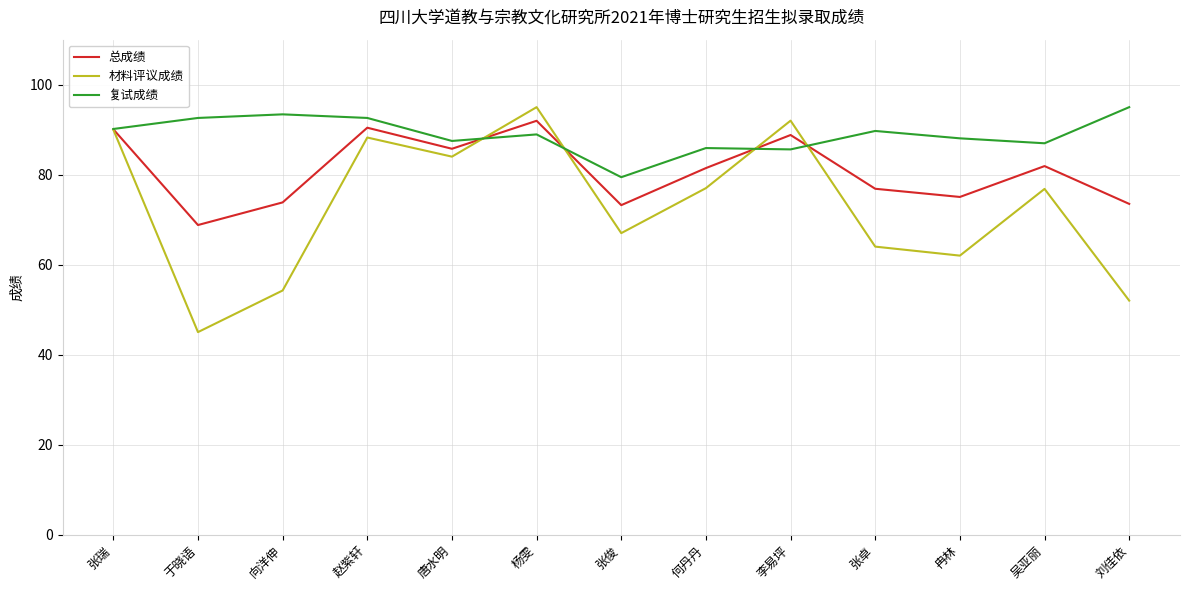

True or false: 总成绩 has a value of 18.8 at 李易坪.

False